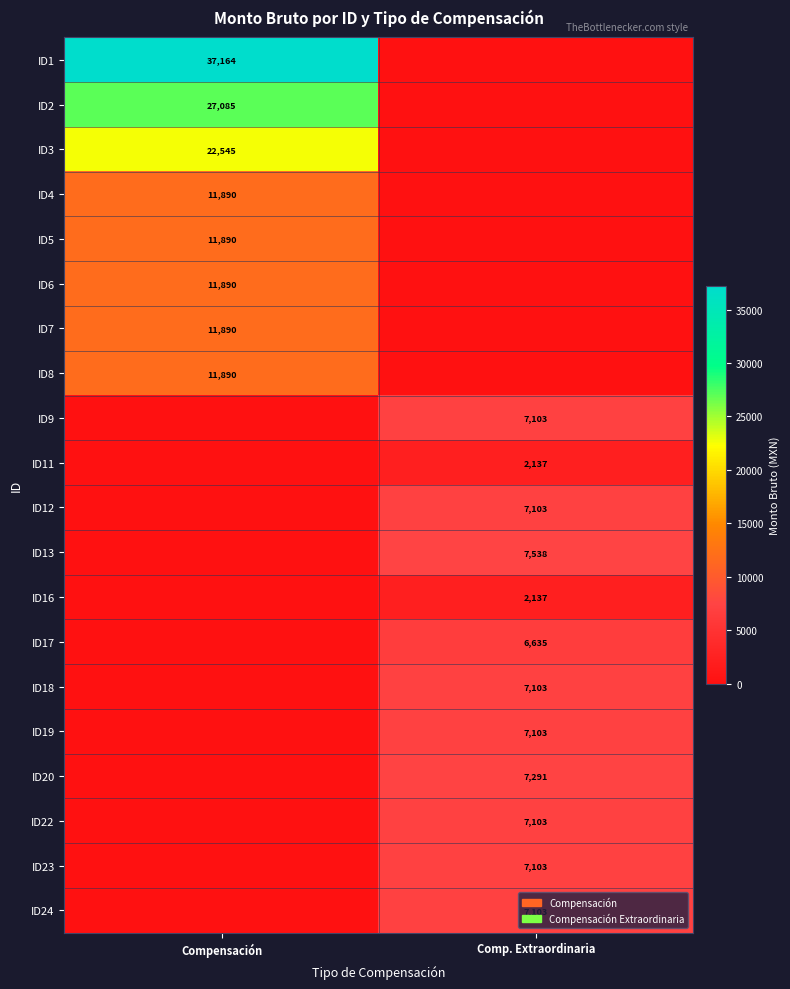

What is the maximum value shown in the chart?

37163.8